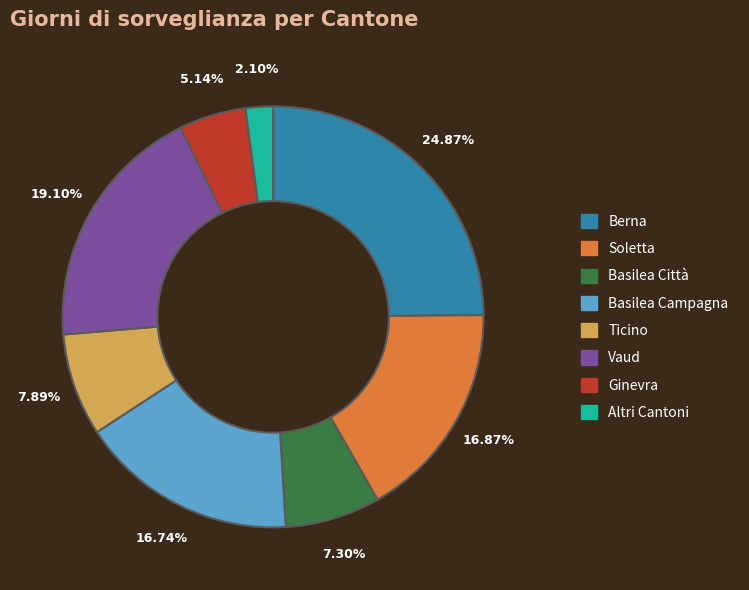

Which slice is the largest?

Berna